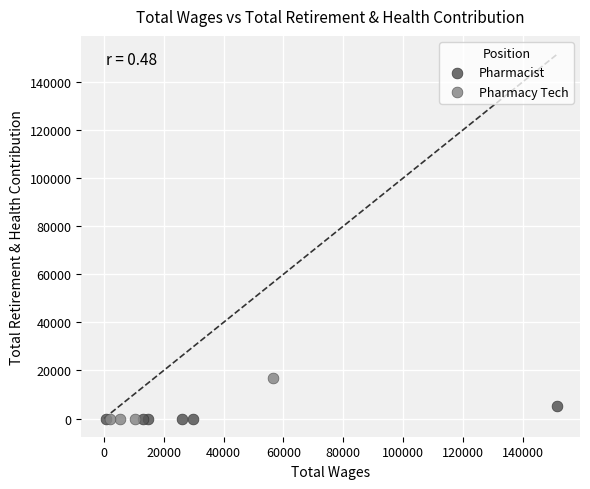

Which series reaches the maximum Y coordinate?

Pharmacy Tech